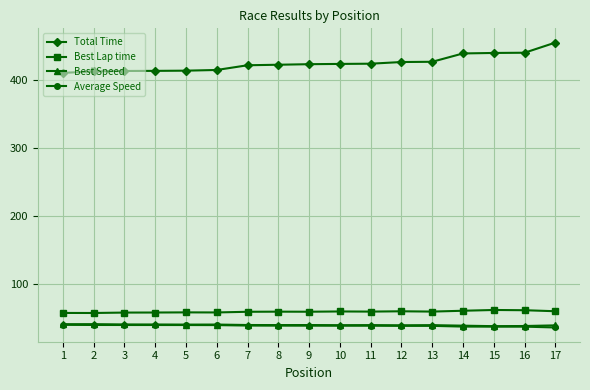

Read the Total Time value at 15.

440.1